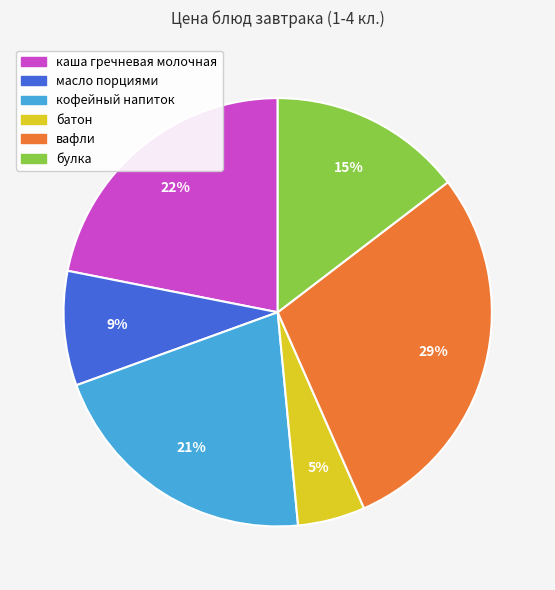

To the nearest percent, what is the difference between the largest and smallest slice percentages?

24%